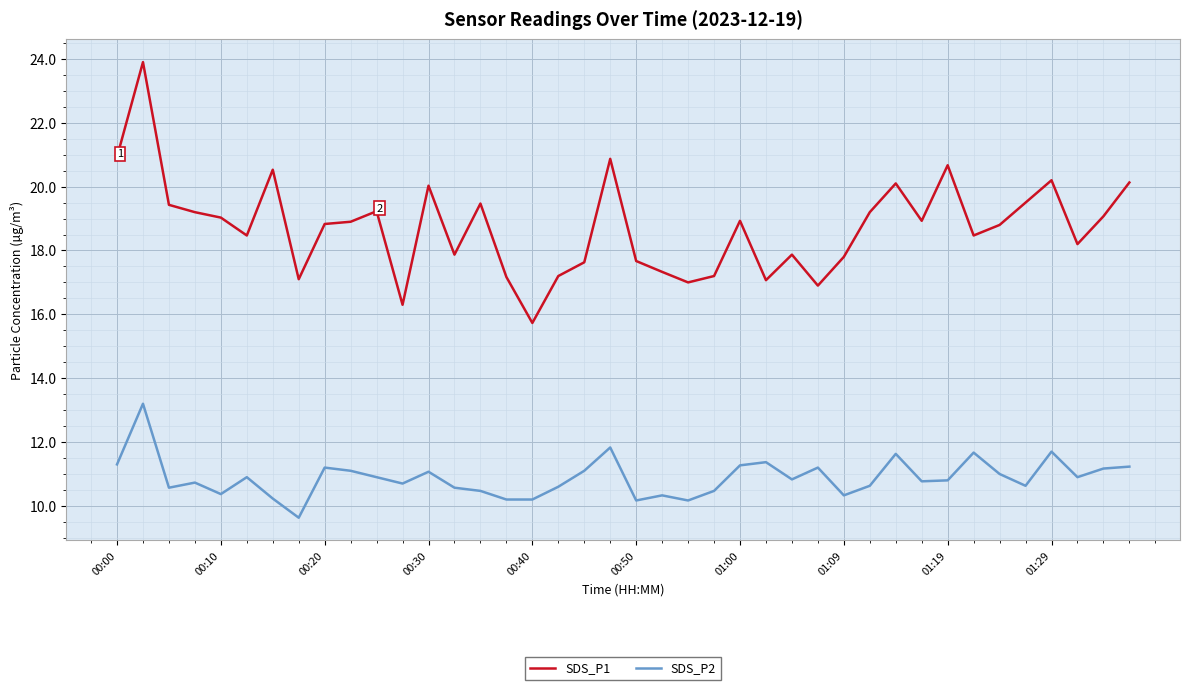

True or false: SDS_P1 and SDS_P2 intersect in this chart.

False